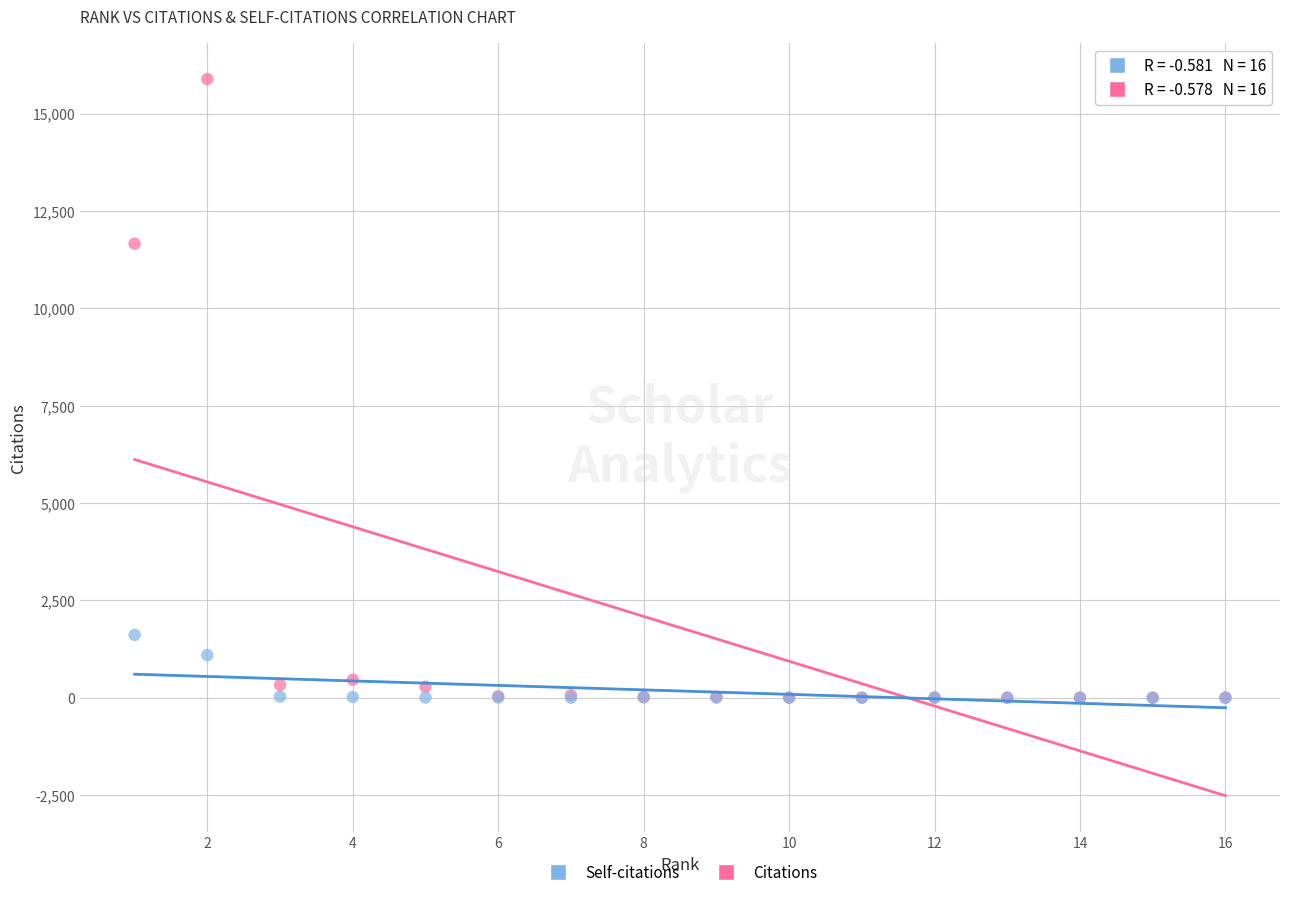

Across all series, what Y value is closest to 7944?

11660